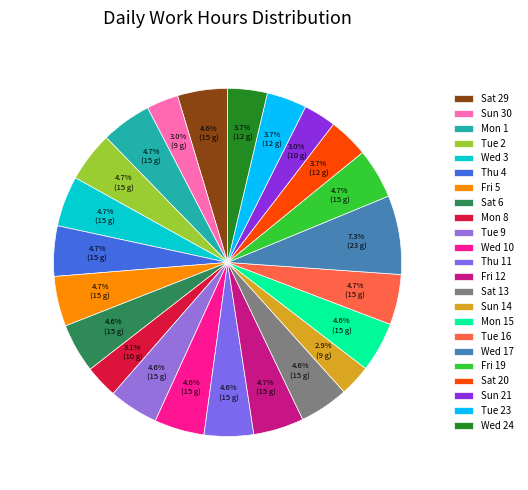

Approximately how many times larger is the value at Sat 6 compared to Sat 20?

1.2